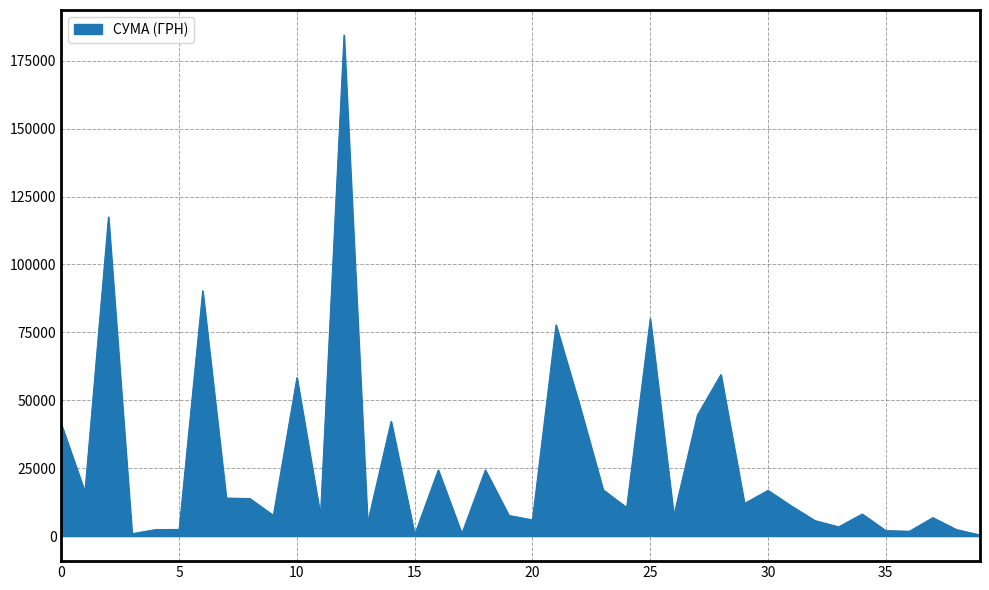

What is the difference between the maximum and minimum values?

184047.4